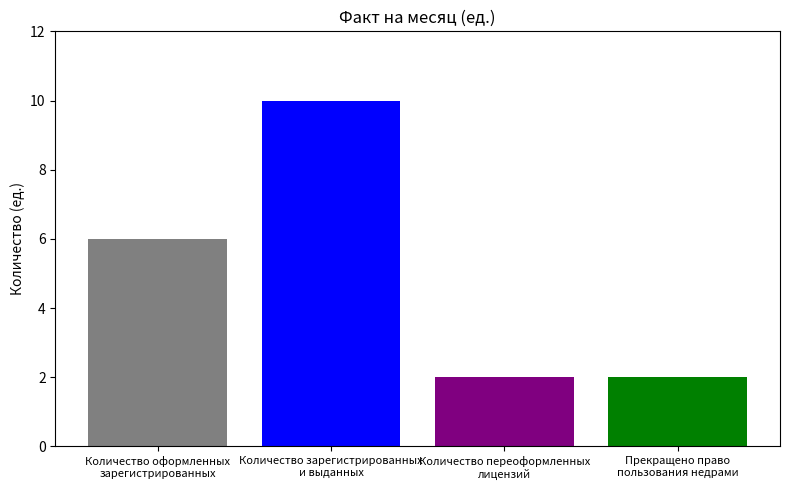

What is the greatest value displayed?

10